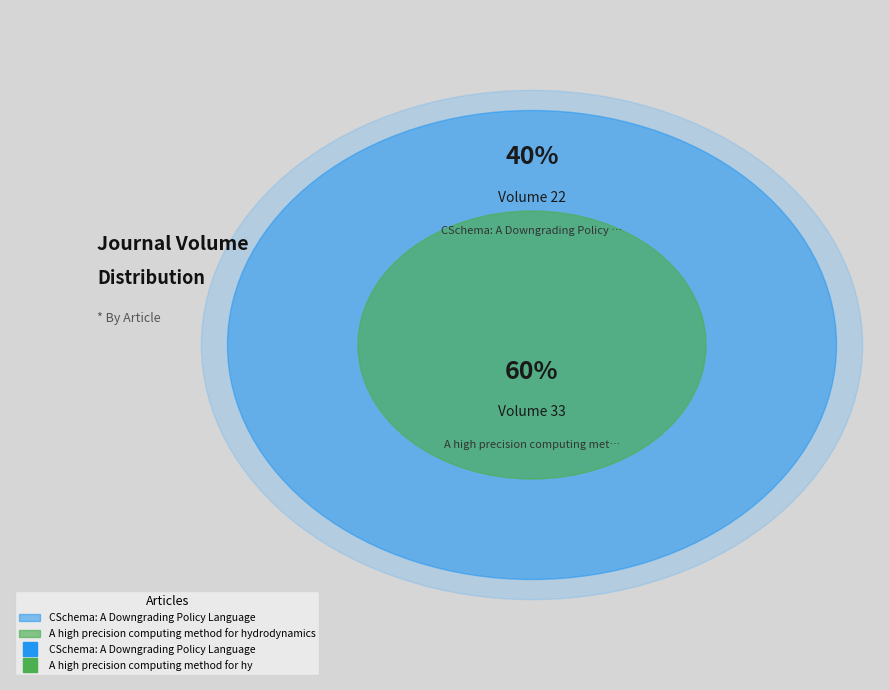

How much of the chart is everything except CSchema: A Downgrading Policy Language?

60.0%